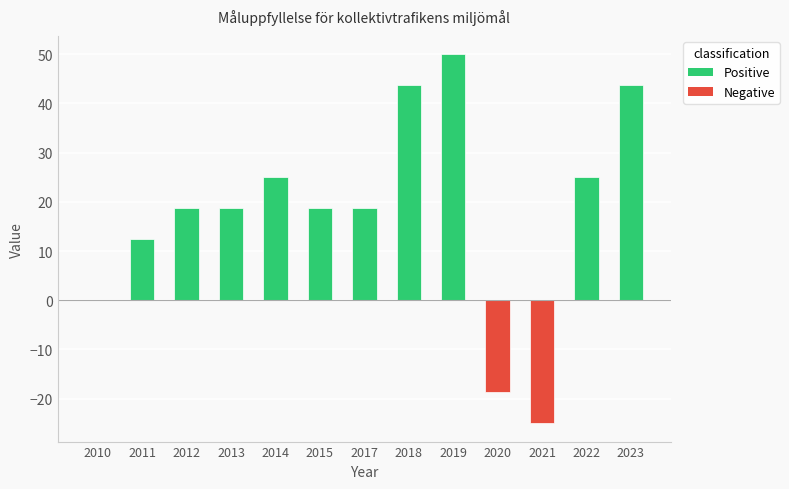

What is the difference between the values at 2014 and 2019?

25.0